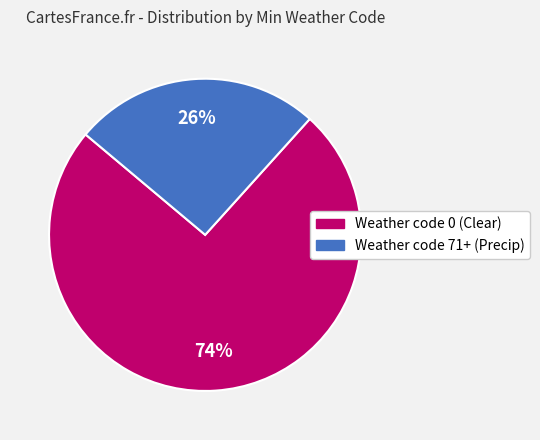

Count the number of slices in the pie.

2